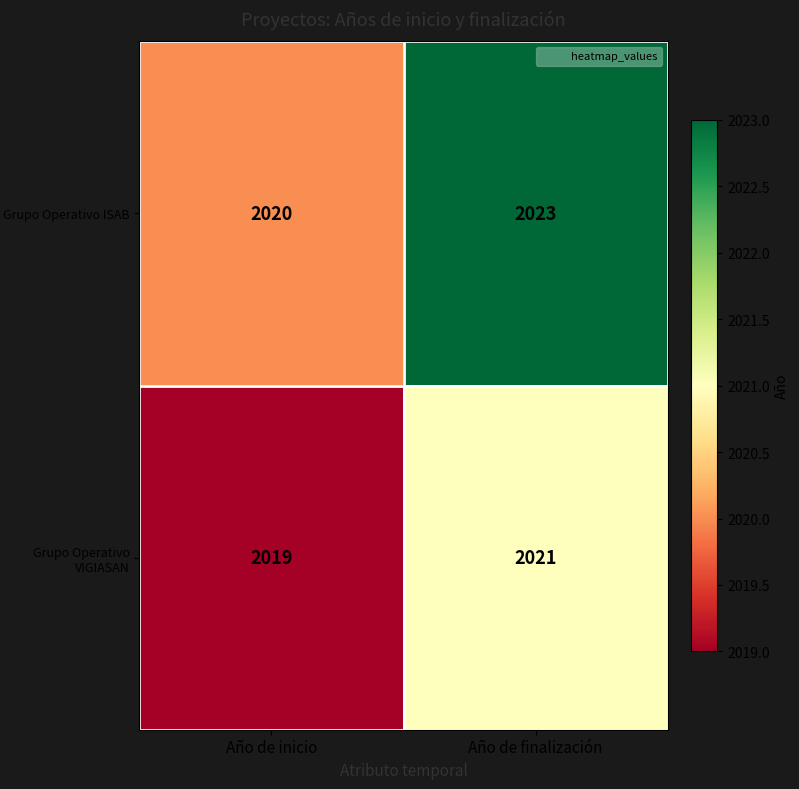

Which series has the widest spread of values?

Grupo Operativo ISAB